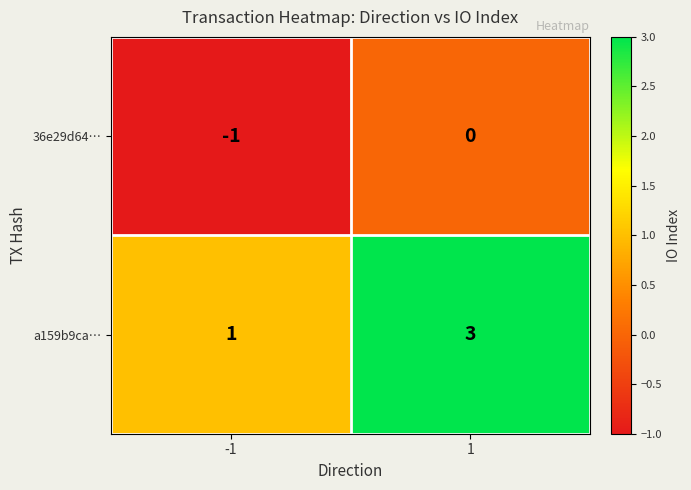

What is the approximate value of a159b9ca… at 1?

3